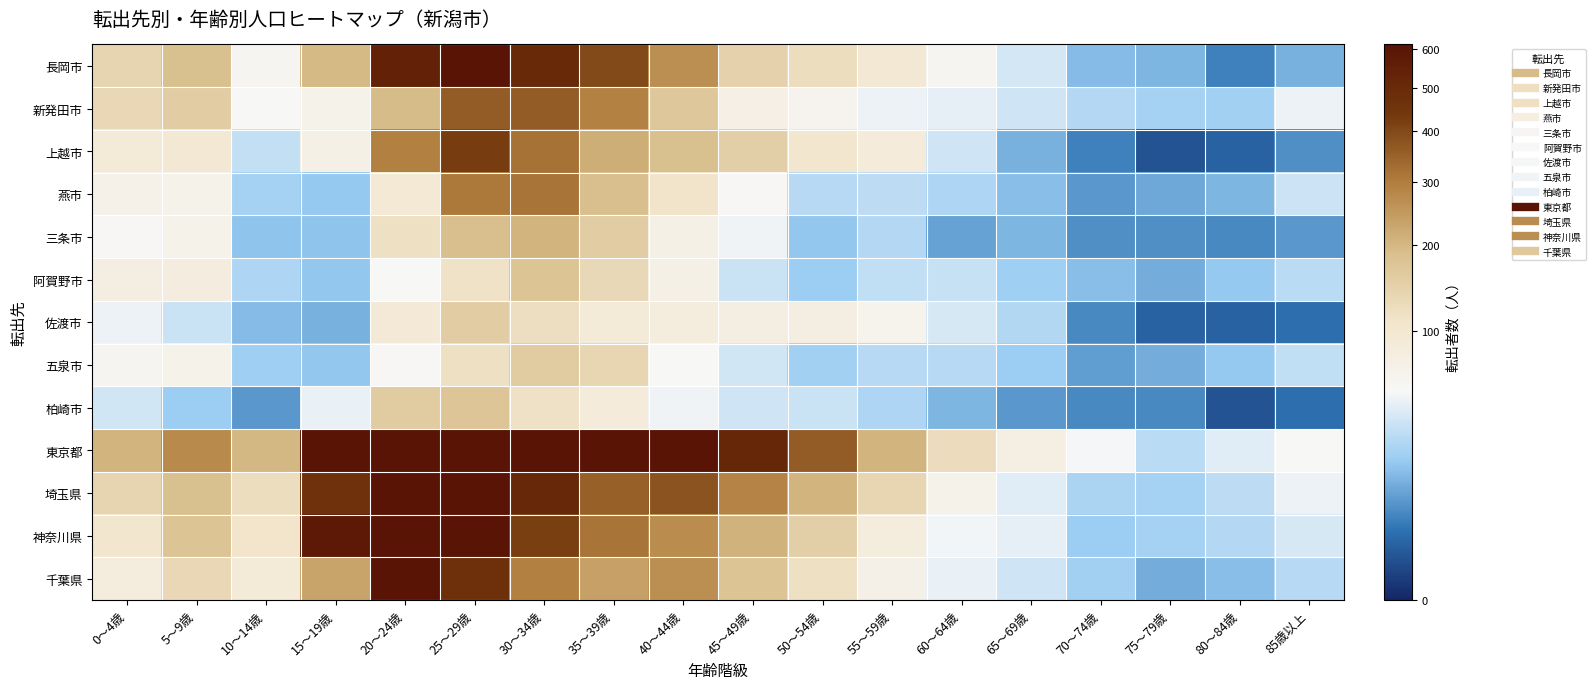

Reading left to right, what are all the values shown in this chart?

長岡市: 0～4歳=140	5～9歳=184	10～14歳=59	15～19歳=196	20～24歳=532	25～29歳=713	30～34歳=501	35～39歳=399	40～44歳=269	45～49歳=147	50～54歳=122	55～59歳=96	60～64歳=59	65～69歳=38	70～74歳=15	75～79歳=14	80～84歳=5	85歳以上=13
新発田市: 0～4歳=134	5～9歳=157	10～14歳=54	15～19歳=66	20～24歳=194	25～29歳=364	30～34歳=362	35～39歳=293	40～44歳=167	45～49歳=73	50～54歳=62	55～59歳=48	60～64歳=46	65～69歳=36	70～74歳=27	75～79歳=23	80～84歳=22	85歳以上=48
上越市: 0～4歳=91	5～9歳=96	10～14歳=32	15～19歳=71	20～24歳=296	25～29歳=424	30～34歳=319	35～39歳=216	40～44歳=186	45～49歳=152	50～54歳=104	55～59歳=86	60～64歳=36	65～69歳=13	70～74歳=5	75～79歳=1	80～84歳=2	85歳以上=7
燕市: 0～4歳=68	5～9歳=66	10～14歳=23	15～19歳=19	20～24歳=95	25～29歳=309	30～34歳=317	35～39歳=188	40～44歳=110	45～49歳=55	50～54歳=28	55～59歳=30	60～64歳=25	65～69歳=16	70～74歳=8	75～79歳=11	80～84歳=14	85歳以上=35
三条市: 0～4歳=55	5～9歳=66	10～14歳=17	15～19歳=17	20～24歳=118	25～29歳=189	30～34歳=207	35～39歳=158	40～44歳=72	45～49歳=49	50～54歳=18	55～59歳=27	60～64歳=10	65～69歳=14	70～74歳=7	75～79歳=7	80～84歳=6	85歳以上=8
阿賀野市: 0～4歳=76	5～9歳=80	10～14歳=25	15～19歳=18	20～24歳=53	25～29歳=114	30～34歳=176	35～39歳=131	40～44歳=72	45～49歳=34	50～54歳=20	55～59歳=31	60～64歳=33	65～69歳=21	70～74歳=16	75～79歳=12	80～84歳=19	85歳以上=29
佐渡市: 0～4歳=48	5～9歳=34	10～14歳=15	15～19歳=13	20～24歳=93	25～29歳=156	30～34歳=121	35～39歳=91	40～44歳=84	45～49歳=76	50～54歳=77	55～59歳=63	60～64歳=39	65～69歳=26	70～74歳=6	75～79歳=2	80～84歳=2	85歳以上=3
五泉市: 0～4歳=61	5～9歳=66	10～14歳=21	15～19歳=18	20～24歳=55	25～29歳=118	30～34歳=159	35～39歳=136	40～44歳=53	45～49歳=37	50～54歳=22	55～59歳=28	60～64歳=28	65～69歳=20	70～74歳=9	75～79歳=12	80～84歳=19	85歳以上=31
柏崎市: 0～4歳=37	5～9歳=20	10～14歳=8	15～19歳=47	20～24歳=159	25～29歳=174	30～34歳=116	35～39歳=85	40～44歳=49	45～49歳=36	50～54歳=34	55～59歳=25	60～64歳=14	65～69歳=8	70～74歳=6	75～79歳=6	80～84歳=1	85歳以上=3
東京都: 0～4歳=206	5～9歳=279	10～14歳=199	15～19歳=1205	20～24歳=3649	25～29歳=2051	30～34歳=1074	35～39歳=776	40～44歳=712	45～49歳=519	50～54歳=364	55～59歳=207	60～64歳=124	65～69歳=75	70～74歳=52	75～79歳=29	80～84歳=43	85歳以上=53
埼玉県: 0～4歳=140	5～9歳=184	10～14歳=122	15～19歳=466	20～24歳=1241	25～29歳=697	30～34歳=505	35～39歳=353	40～44歳=382	45～49歳=288	50～54歳=206	55～59歳=137	60～64歳=66	65～69歳=43	70～74歳=24	75～79歳=23	80～84歳=30	85歳以上=48
神奈川県: 0～4歳=105	5～9歳=176	10～14歳=107	15～19歳=579	20～24歳=1411	25～29歳=797	30～34歳=422	35～39歳=316	40～44歳=274	45～49歳=209	50～54歳=152	55～59歳=84	60～64歳=51	65～69歳=45	70～74歳=20	75～79歳=23	80～84歳=27	85歳以上=39
千葉県: 0～4歳=83	5～9歳=135	10～14歳=91	15～19歳=233	20～24歳=674	25～29歳=471	30～34歳=298	35～39歳=238	40～44歳=269	45～49歳=177	50～54歳=117	55～59歳=70	60～64歳=47	65～69歳=36	70～74歳=22	75～79歳=12	80～84歳=16	85歳以上=28